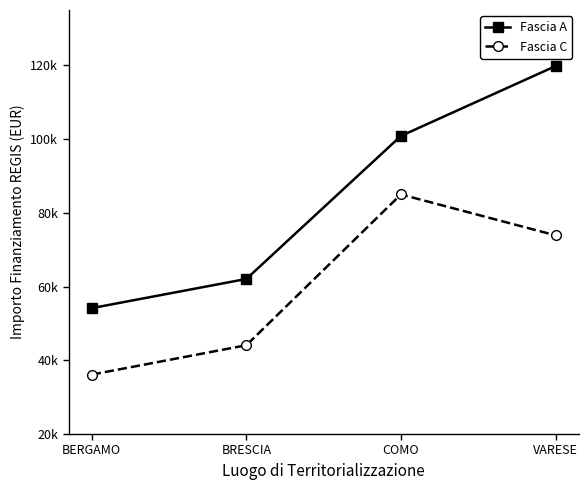

What are all the series names shown in the legend?

Fascia A, Fascia C